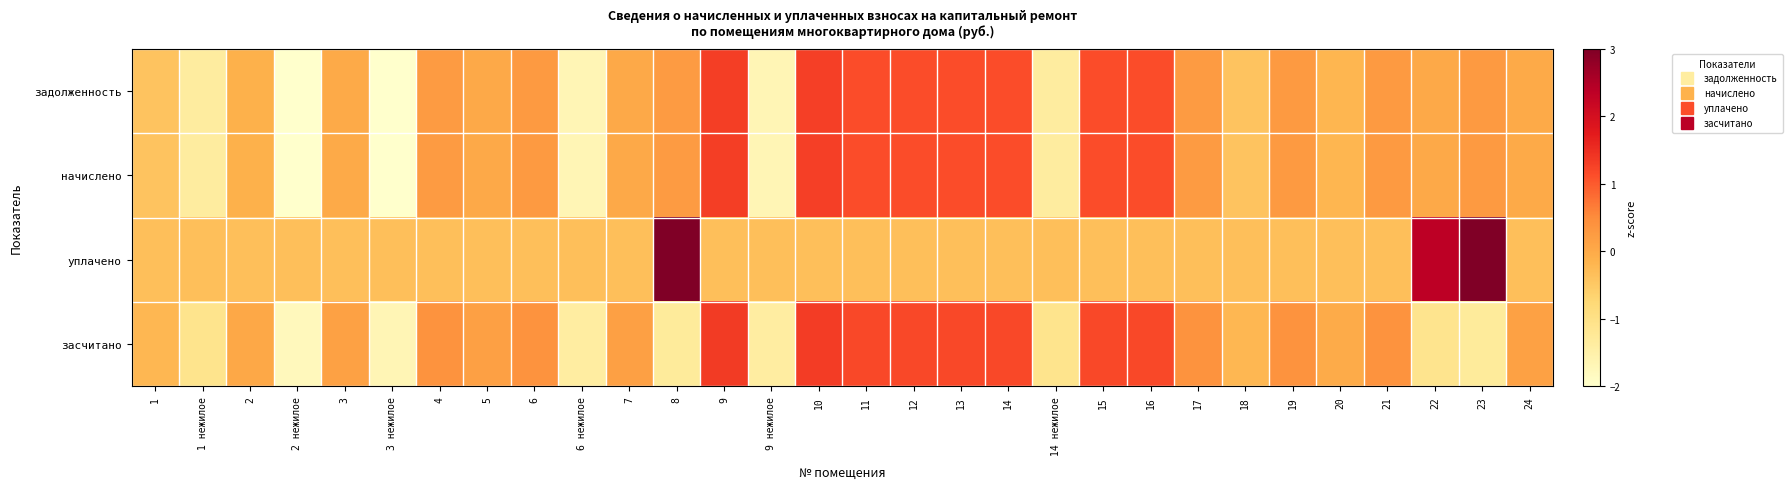

Reading left to right, extract all data points from this chart.

задолженность: 1=-0.4	1 нежилое=-1.4	2=-0.1	2 нежилое=-2.1	3=0.0	3 нежилое=-2.0	4=0.3	5=0.0	6=0.3	6 нежилое=-1.7	7=0.0	8=0.3	9=1.3	9 нежилое=-1.7	10=1.3	11=1.1	12=1.1	13=1.1	14=1.1	14 нежилое=-1.4	15=1.1	16=1.1	17=0.3	18=-0.4	19=0.3	20=-0.2	21=0.3	22=0.0	23=0.3	24=0.0
начислено: 1=-0.4	1 нежилое=-1.4	2=-0.1	2 нежилое=-2.1	3=0.0	3 нежилое=-2.0	4=0.3	5=0.0	6=0.3	6 нежилое=-1.7	7=0.0	8=0.3	9=1.3	9 нежилое=-1.7	10=1.3	11=1.1	12=1.1	13=1.1	14=1.1	14 нежилое=-1.4	15=1.1	16=1.1	17=0.3	18=-0.4	19=0.3	20=-0.2	21=0.3	22=0.0	23=0.3	24=0.0
уплачено: 1=-0.3	1 нежилое=-0.3	2=-0.3	2 нежилое=-0.3	3=-0.3	3 нежилое=-0.3	4=-0.3	5=-0.3	6=-0.3	6 нежилое=-0.3	7=-0.3	8=3.3	9=-0.3	9 нежилое=-0.3	10=-0.3	11=-0.3	12=-0.3	13=-0.3	14=-0.3	14 нежилое=-0.3	15=-0.3	16=-0.3	17=-0.3	18=-0.3	19=-0.3	20=-0.3	21=-0.3	22=2.4	23=3.3	24=-0.3
засчитано: 1=-0.2	1 нежилое=-1.1	2=0.0	2 нежилое=-1.8	3=0.2	3 нежилое=-1.7	4=0.4	5=0.2	6=0.4	6 нежилое=-1.4	7=0.2	8=-1.3	9=1.4	9 нежилое=-1.4	10=1.3	11=1.2	12=1.2	13=1.2	14=1.2	14 нежилое=-1.1	15=1.2	16=1.2	17=0.4	18=-0.2	19=0.4	20=-0.0	21=0.4	22=-1.1	23=-1.3	24=0.2